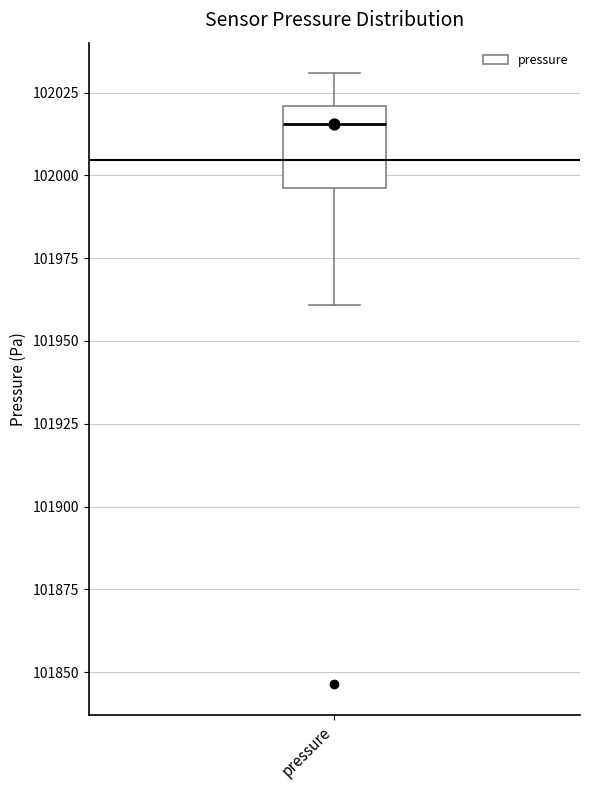

Transcribe this box plot: give where the median line is, the range the box spans, and where the two whiskers end, as read against the y-axis. The values are not printed on the chart, so give them approximately, as read against the axis.

median 102015, box 101995 to 102020, whiskers 101960 to 102030